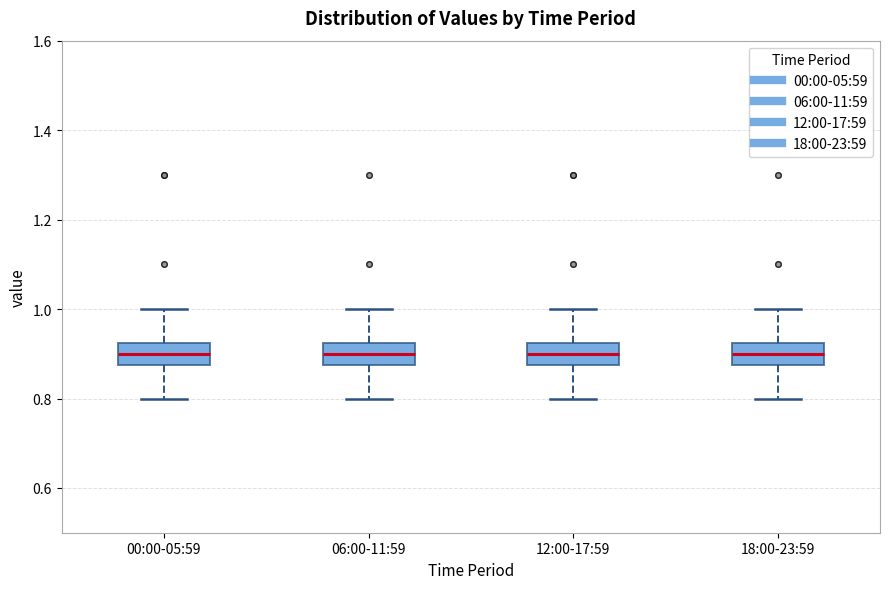

Where does the lower whisker of the box for 18:00-23:59 end on the y-axis? The values are not printed on the chart, so give them approximately, as read against the axis.

0.80